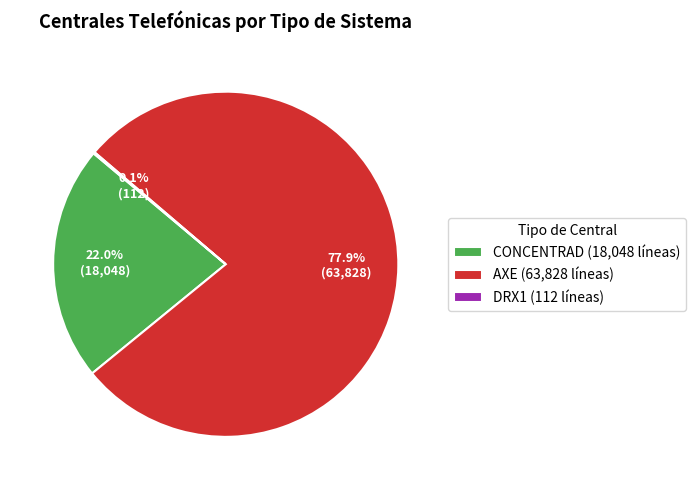

What portion of the pie excludes AXE (63,828 líneas)?

22.1%